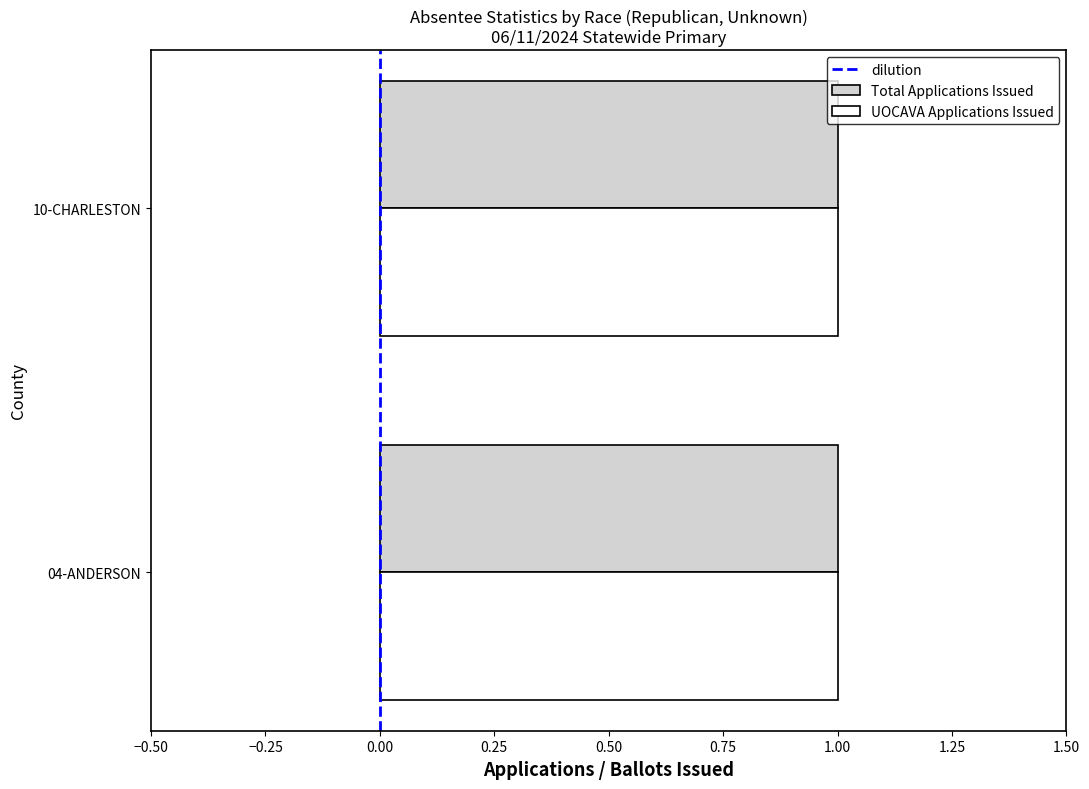

True or false: dilution has a value of 0.6 at 0.00.

False